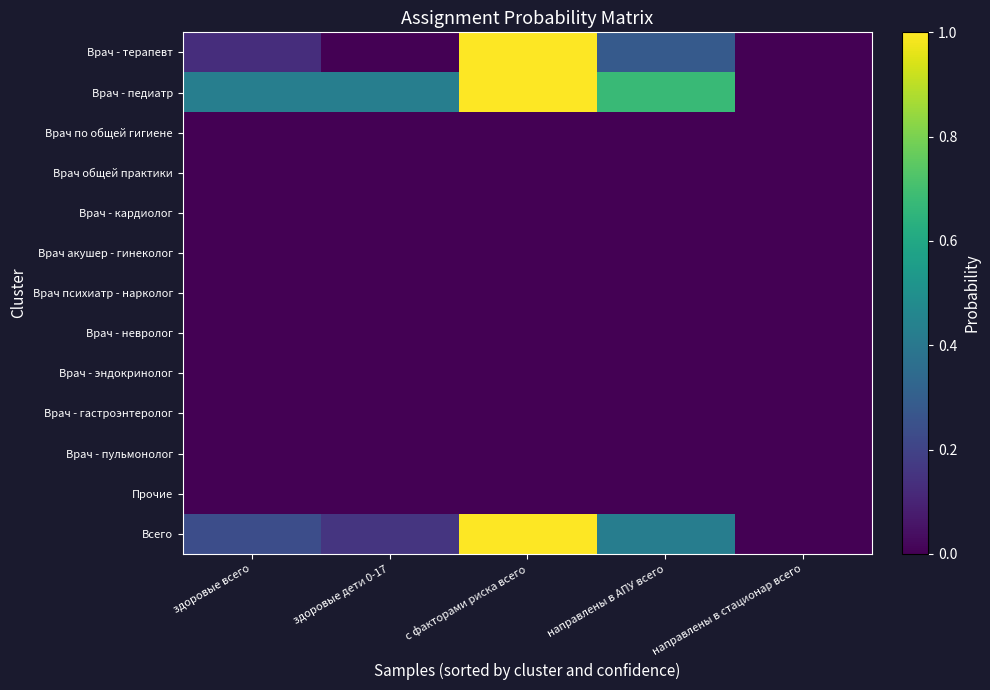

Reading left to right, extract all data points from this chart.

Врач - терапевт: здоровые всего=0.1	здоровые дети 0-17=0.0	с факторами риска всего=1.0	направлены в АПУ всего=0.3	направлены в стационар всего=0.0
Врач - педиатр: здоровые всего=0.4	здоровые дети 0-17=0.4	с факторами риска всего=1.0	направлены в АПУ всего=0.7	направлены в стационар всего=0.0
Врач по общей гигиене: здоровые всего=0.0	здоровые дети 0-17=0.0	с факторами риска всего=0.0	направлены в АПУ всего=0.0	направлены в стационар всего=0.0
Врач общей практики: здоровые всего=0.0	здоровые дети 0-17=0.0	с факторами риска всего=0.0	направлены в АПУ всего=0.0	направлены в стационар всего=0.0
Врач - кардиолог: здоровые всего=0.0	здоровые дети 0-17=0.0	с факторами риска всего=0.0	направлены в АПУ всего=0.0	направлены в стационар всего=0.0
Врач акушер - гинеколог: здоровые всего=0.0	здоровые дети 0-17=0.0	с факторами риска всего=0.0	направлены в АПУ всего=0.0	направлены в стационар всего=0.0
Врач психиатр - нарколог: здоровые всего=0.0	здоровые дети 0-17=0.0	с факторами риска всего=0.0	направлены в АПУ всего=0.0	направлены в стационар всего=0.0
Врач - невролог: здоровые всего=0.0	здоровые дети 0-17=0.0	с факторами риска всего=0.0	направлены в АПУ всего=0.0	направлены в стационар всего=0.0
Врач - эндокринолог: здоровые всего=0.0	здоровые дети 0-17=0.0	с факторами риска всего=0.0	направлены в АПУ всего=0.0	направлены в стационар всего=0.0
Врач - гастроэнтеролог: здоровые всего=0.0	здоровые дети 0-17=0.0	с факторами риска всего=0.0	направлены в АПУ всего=0.0	направлены в стационар всего=0.0
Врач - пульмонолог: здоровые всего=0.0	здоровые дети 0-17=0.0	с факторами риска всего=0.0	направлены в АПУ всего=0.0	направлены в стационар всего=0.0
Прочие: здоровые всего=0.0	здоровые дети 0-17=0.0	с факторами риска всего=0.0	направлены в АПУ всего=0.0	направлены в стационар всего=0.0
Всего: здоровые всего=0.2	здоровые дети 0-17=0.2	с факторами риска всего=1.0	направлены в АПУ всего=0.4	направлены в стационар всего=0.0